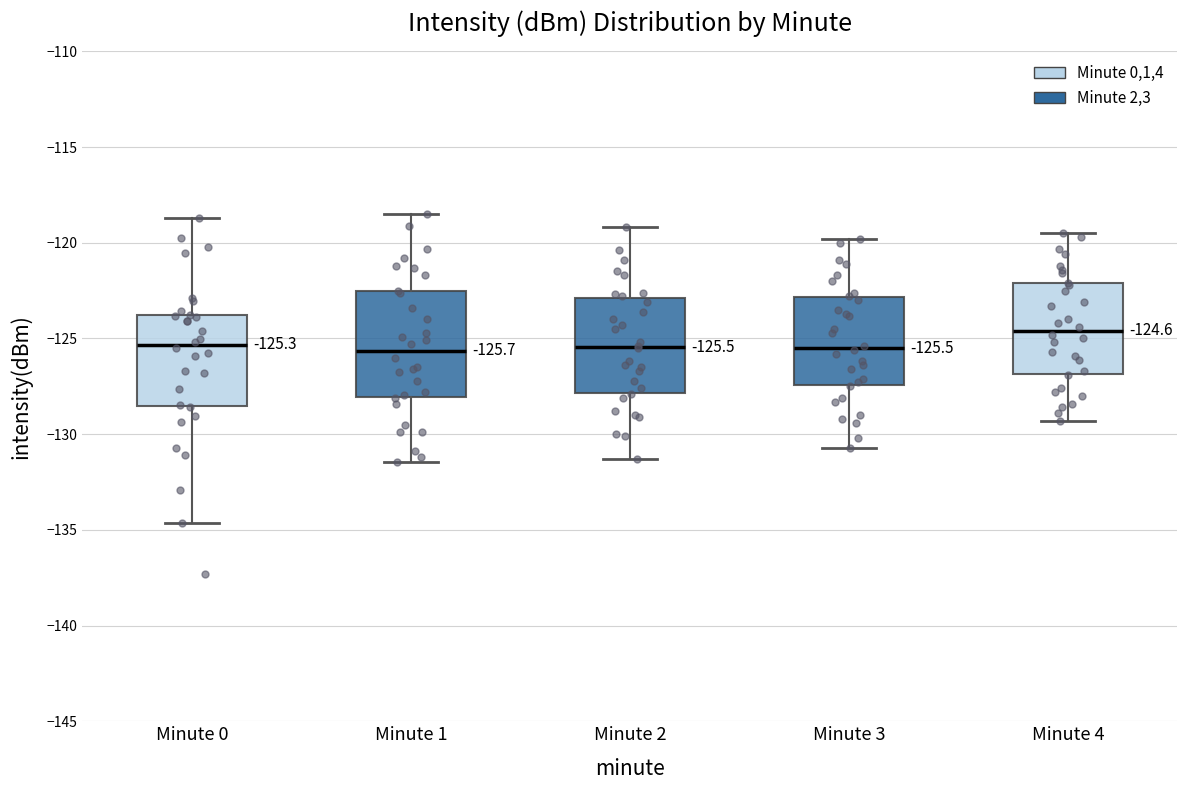

Comparing the boxes themselves (not the whiskers), which one is the tallest?

Minute 1